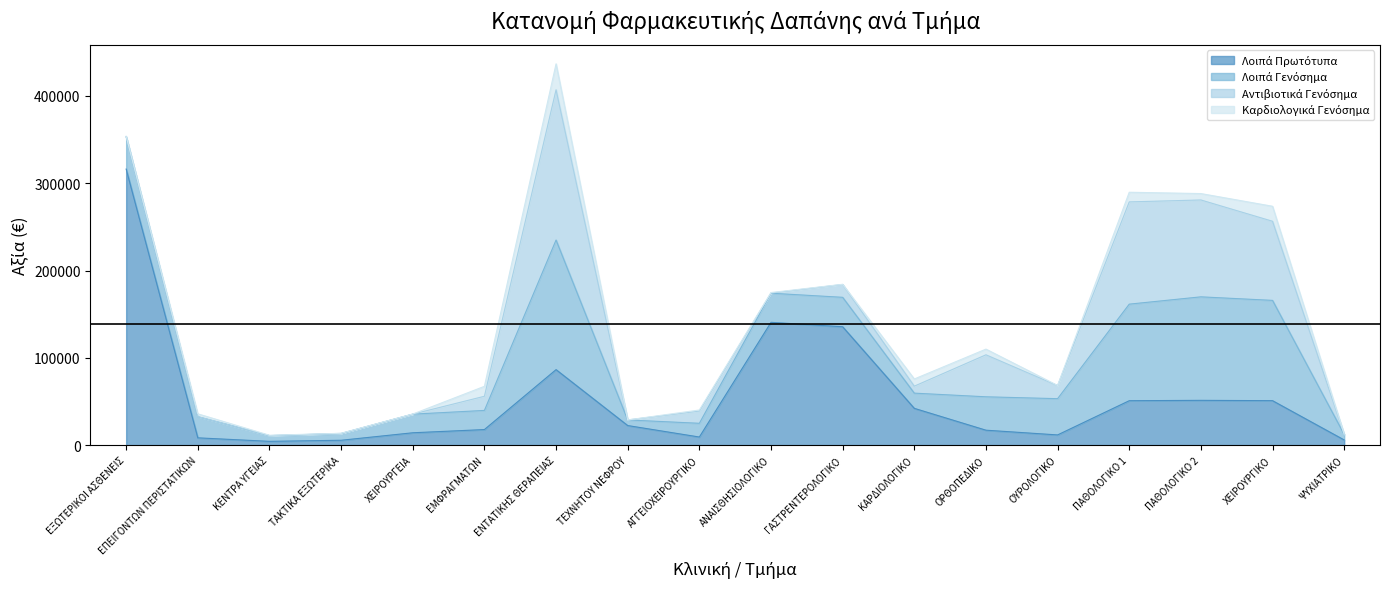

What position from the left is ΑΝΑΙΣΘΗΣΙΟΛΟΓΙΚΟ?

10